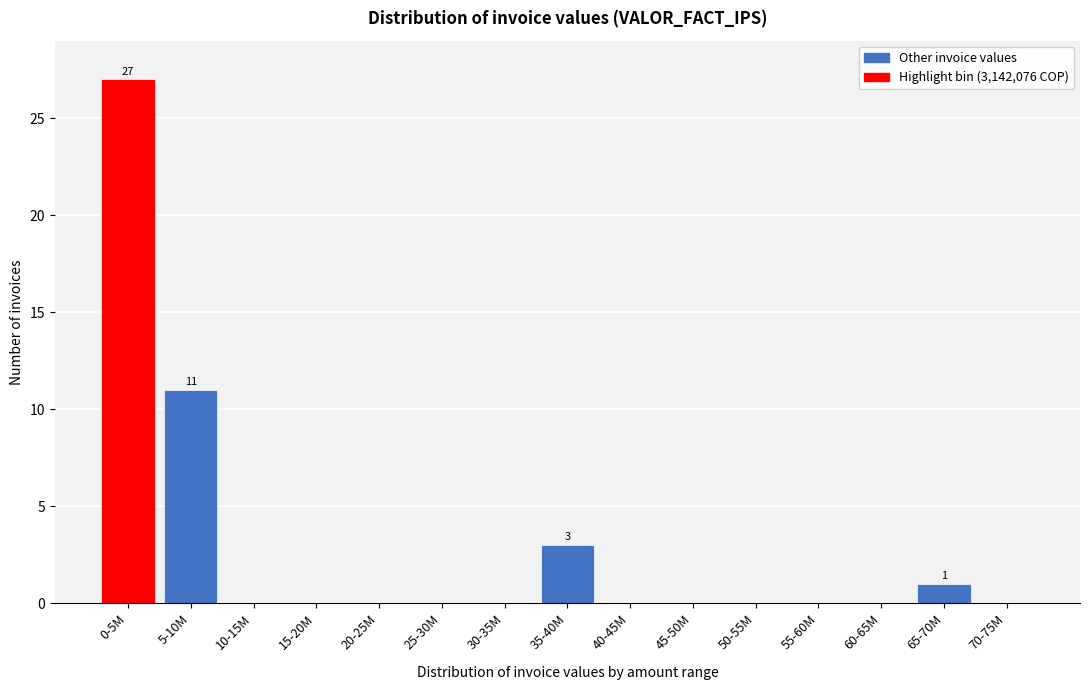

Reading left to right, transcribe all the data shown in this chart.

0-5M=27	5-10M=11	10-15M=0	15-20M=0	20-25M=0	25-30M=0	30-35M=0	35-40M=3	40-45M=0	45-50M=0	50-55M=0	55-60M=0	60-65M=0	65-70M=1	70-75M=0